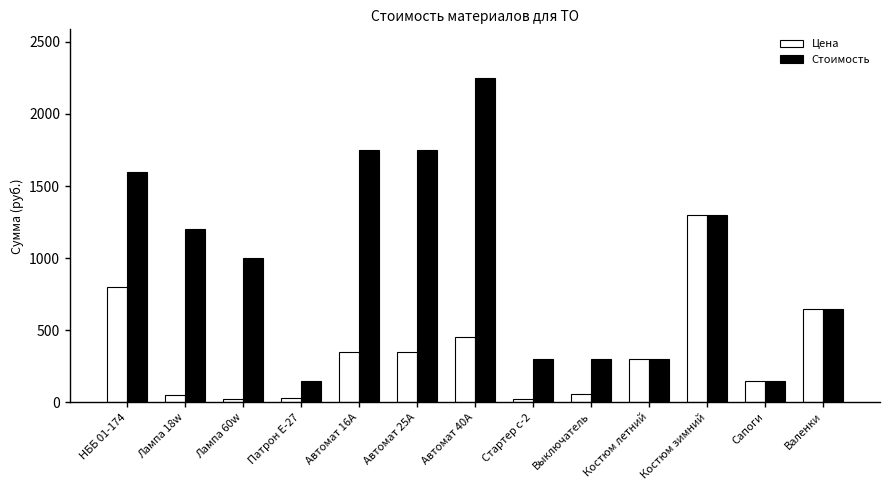

At which label is Цена closest to 660?

Валенки